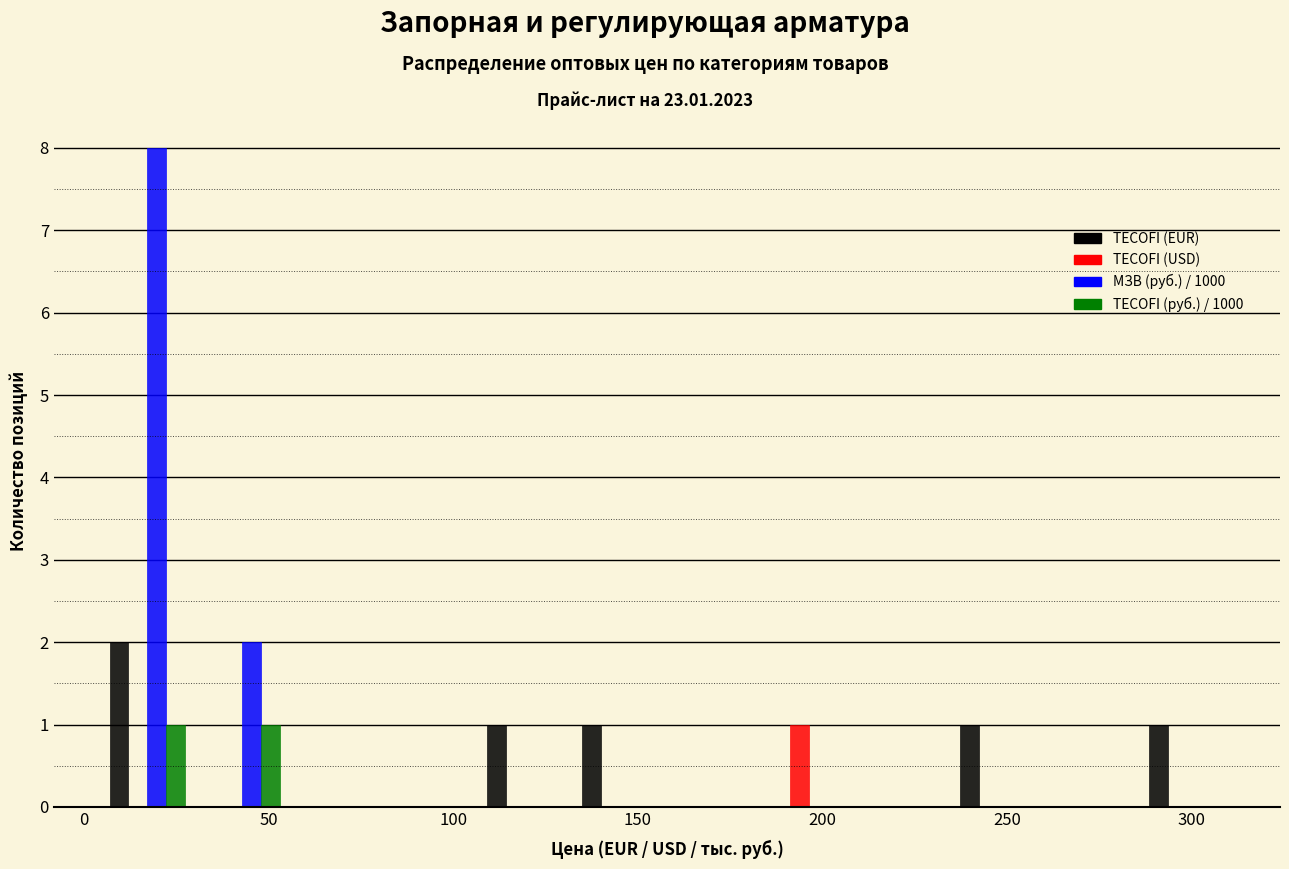

Reading left to right, transcribe this chart: for each range on the x-axis, give the height of each series' bar. Neither the bar edges nor the heights are printed on the chart, so give them approximately, as read against the axes.

5 to 30: TECOFI (EUR)=2	TECOFI (USD)=0	МЗВ (руб.) / 1000=8	TECOFI (руб.) / 1000=1
30 to 55: TECOFI (EUR)=0	TECOFI (USD)=0	МЗВ (руб.) / 1000=2	TECOFI (руб.) / 1000=1
55 to 80: TECOFI (EUR)=0	TECOFI (USD)=0	МЗВ (руб.) / 1000=0	TECOFI (руб.) / 1000=0
80 to 105: TECOFI (EUR)=0	TECOFI (USD)=0	МЗВ (руб.) / 1000=0	TECOFI (руб.) / 1000=0
105 to 130: TECOFI (EUR)=1	TECOFI (USD)=0	МЗВ (руб.) / 1000=0	TECOFI (руб.) / 1000=0
130 to 160: TECOFI (EUR)=1	TECOFI (USD)=0	МЗВ (руб.) / 1000=0	TECOFI (руб.) / 1000=0
160 to 185: TECOFI (EUR)=0	TECOFI (USD)=0	МЗВ (руб.) / 1000=0	TECOFI (руб.) / 1000=0
185 to 210: TECOFI (EUR)=0	TECOFI (USD)=1	МЗВ (руб.) / 1000=0	TECOFI (руб.) / 1000=0
210 to 235: TECOFI (EUR)=0	TECOFI (USD)=0	МЗВ (руб.) / 1000=0	TECOFI (руб.) / 1000=0
235 to 260: TECOFI (EUR)=1	TECOFI (USD)=0	МЗВ (руб.) / 1000=0	TECOFI (руб.) / 1000=0
260 to 285: TECOFI (EUR)=0	TECOFI (USD)=0	МЗВ (руб.) / 1000=0	TECOFI (руб.) / 1000=0
285 to 310: TECOFI (EUR)=1	TECOFI (USD)=0	МЗВ (руб.) / 1000=0	TECOFI (руб.) / 1000=0